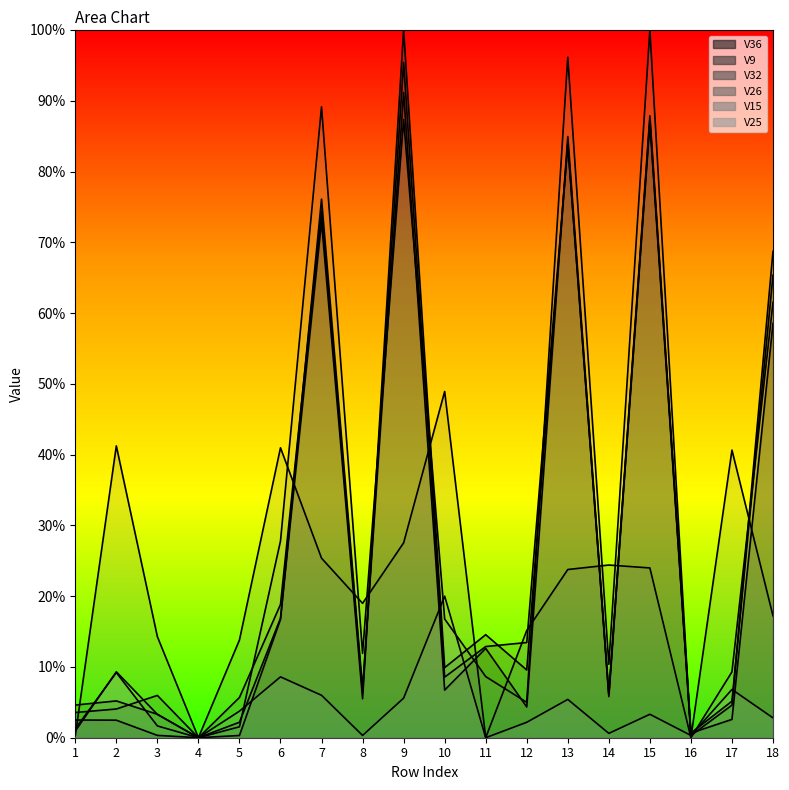

How many times do V15 and V25 cross each other?

6